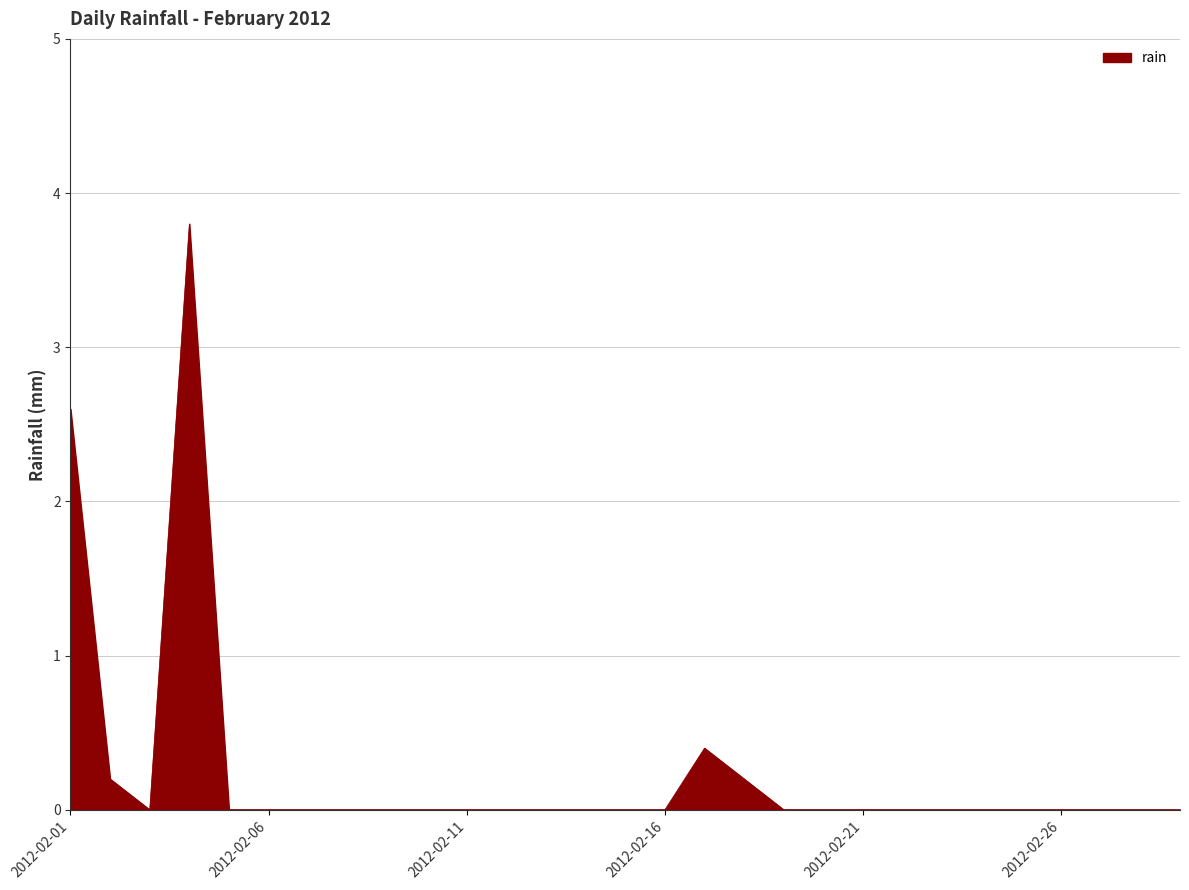

How many distinct data groups are displayed?

1